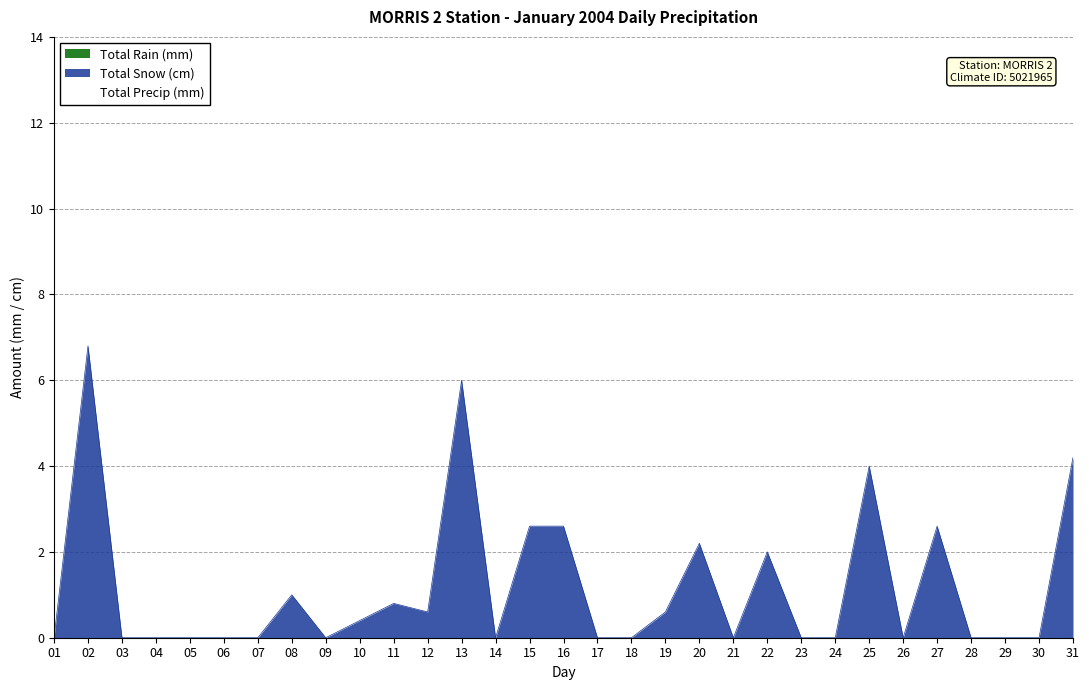

What is the difference between the Total Precip (mm) values at 08 and 31?

3.2